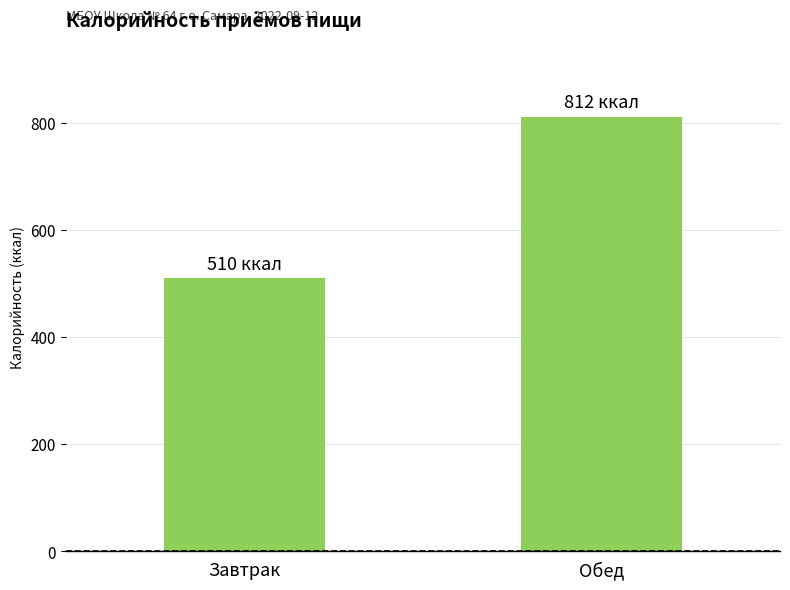

What is the average value?

661